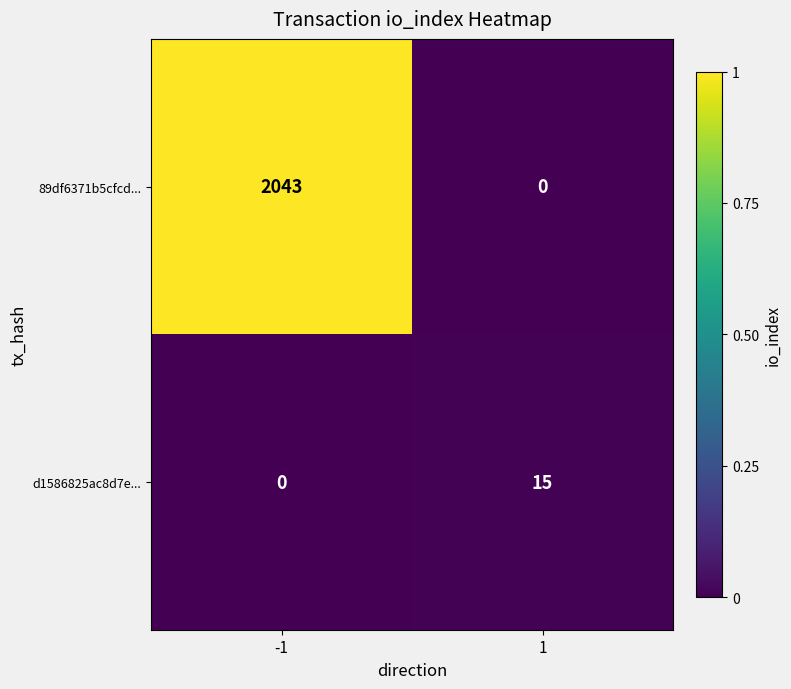

How many series are shown in this chart?

2